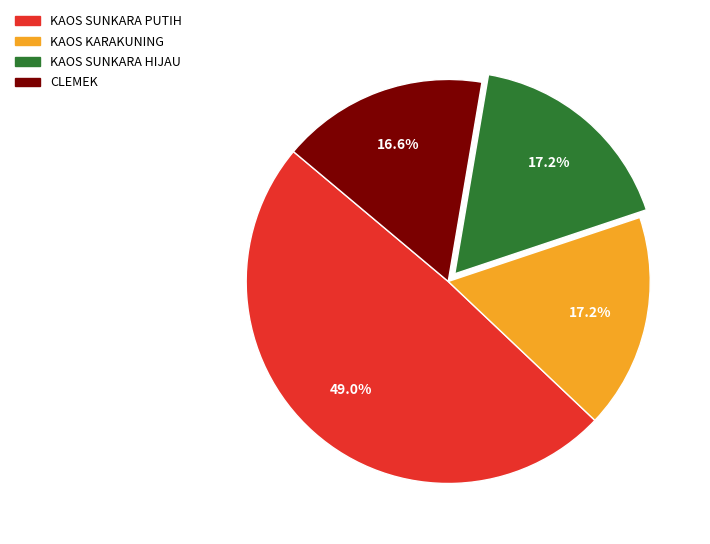

To the nearest percent, what is the difference between the largest and smallest slice percentages?

32%